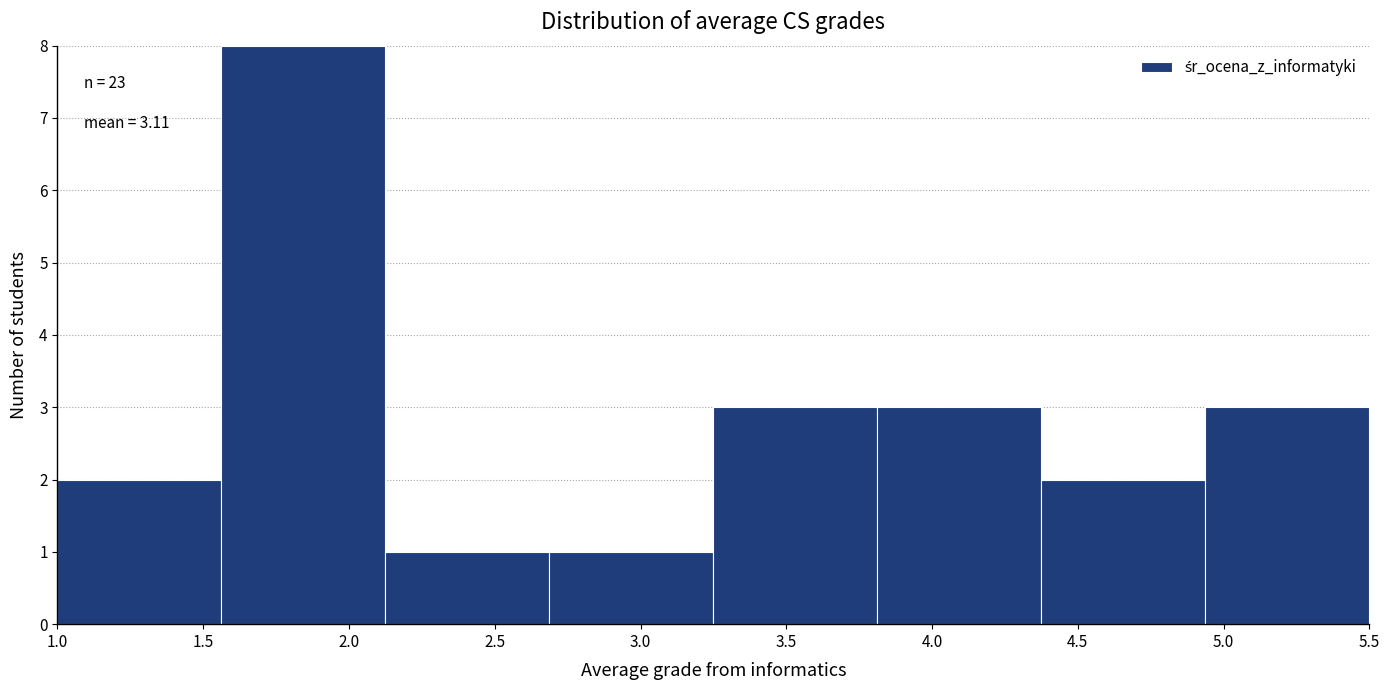

Over which range of the x-axis is the bar tallest?

1.55 to 2.15